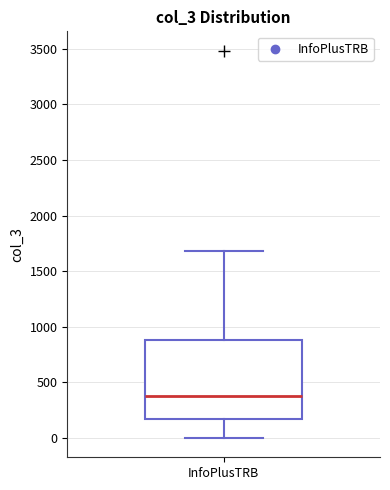

Transcribe this box plot: give where the median line is, the range the box spans, and where the two whiskers end, as read against the y-axis. The values are not printed on the chart, so give them approximately, as read against the axis.

median 400, box 150 to 900, whiskers 0 to 1700